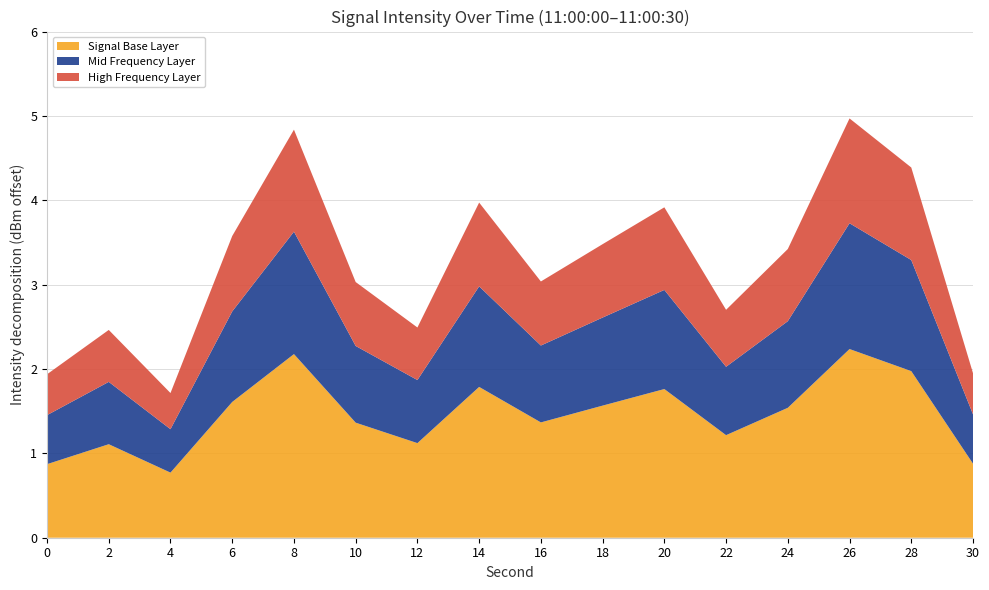

What is the highest value of the Signal Base Layer series?

2.2